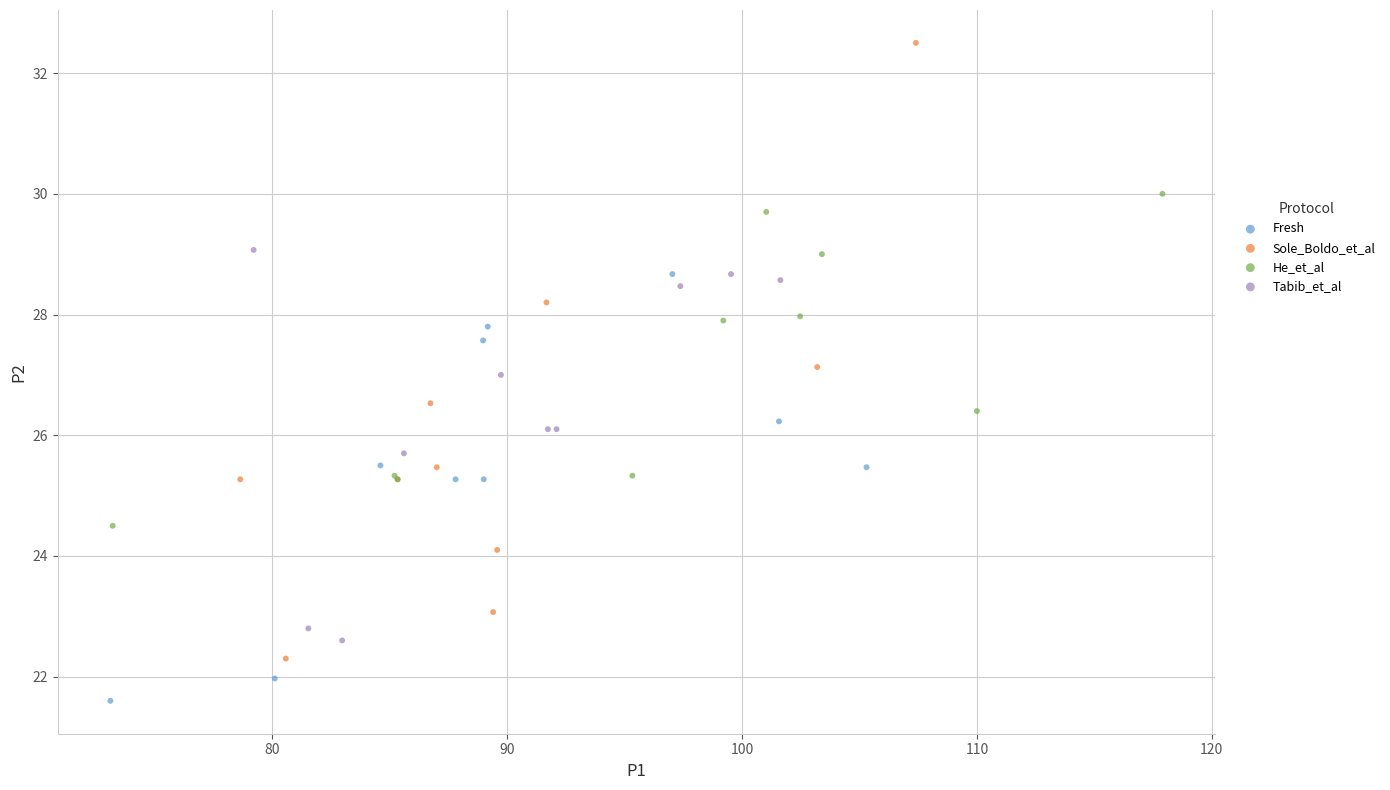

Which series reaches the maximum Y coordinate?

Sole_Boldo_et_al